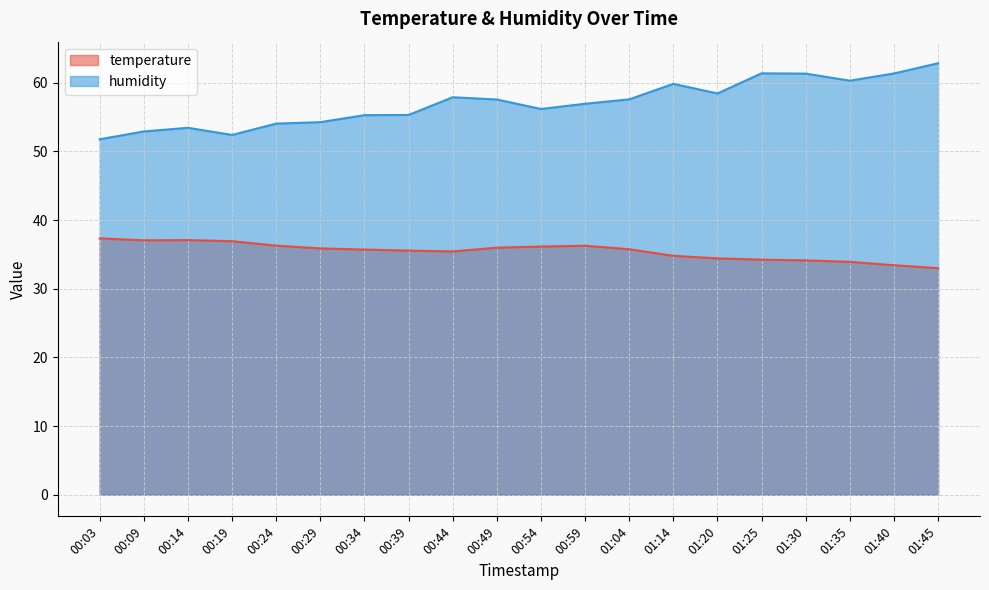

Is the value of humidity at 00:49 greater than the value of temperature at 01:45?

Yes